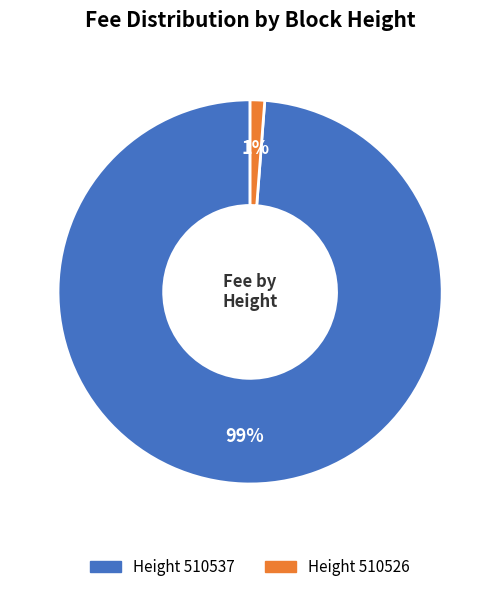

How many segments does this pie chart have?

2